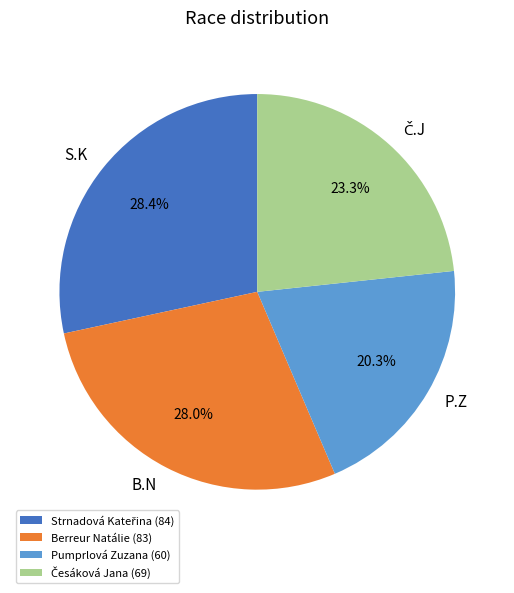

Is there any slice that represents more than half of the pie?

No